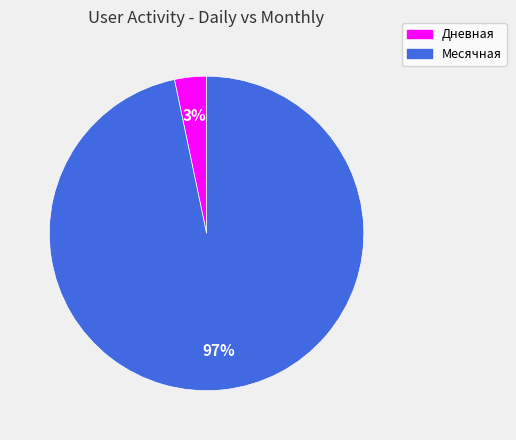

Combined, do Месячная and Дневная account for over 50%?

Yes